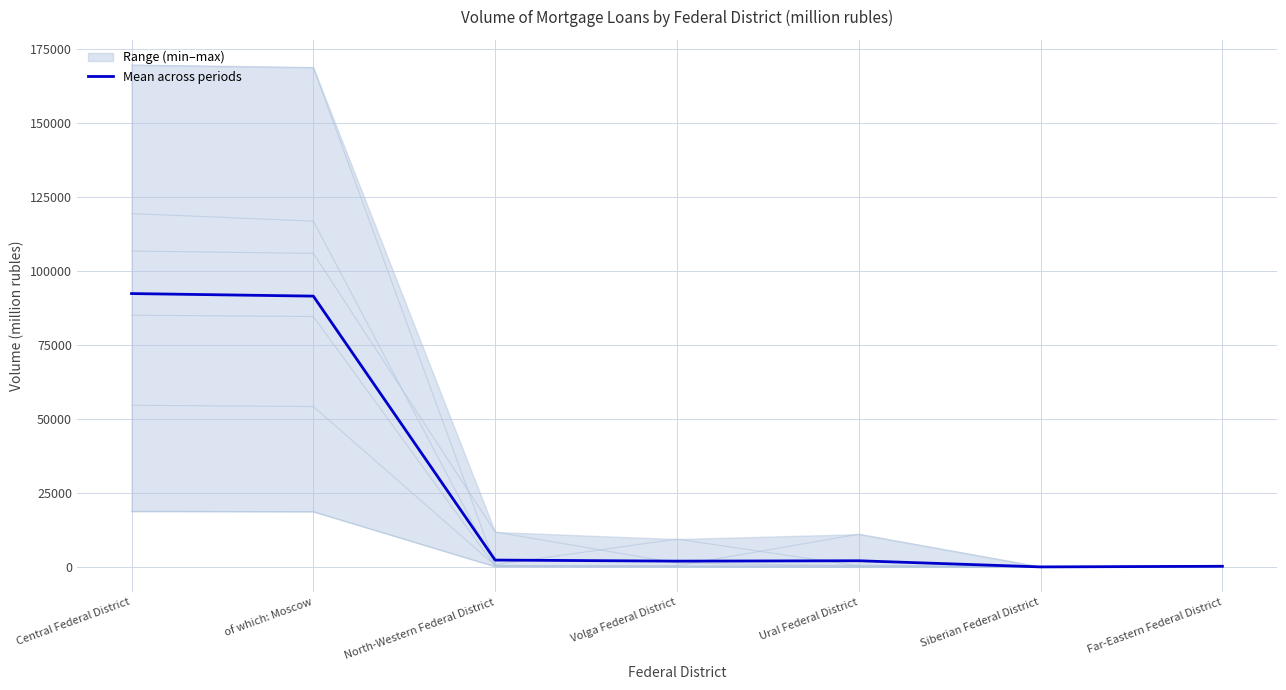

True or false: the data shows 2082.2 at Ural Federal District.

True